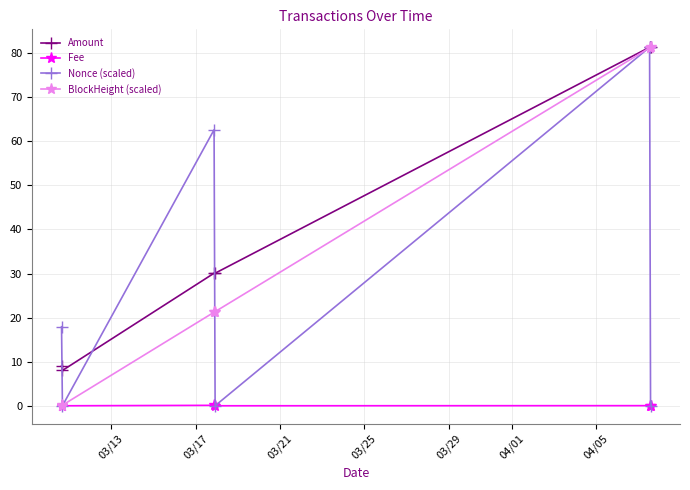

What is the value of the Amount point at the 2nd from the left?

8.0